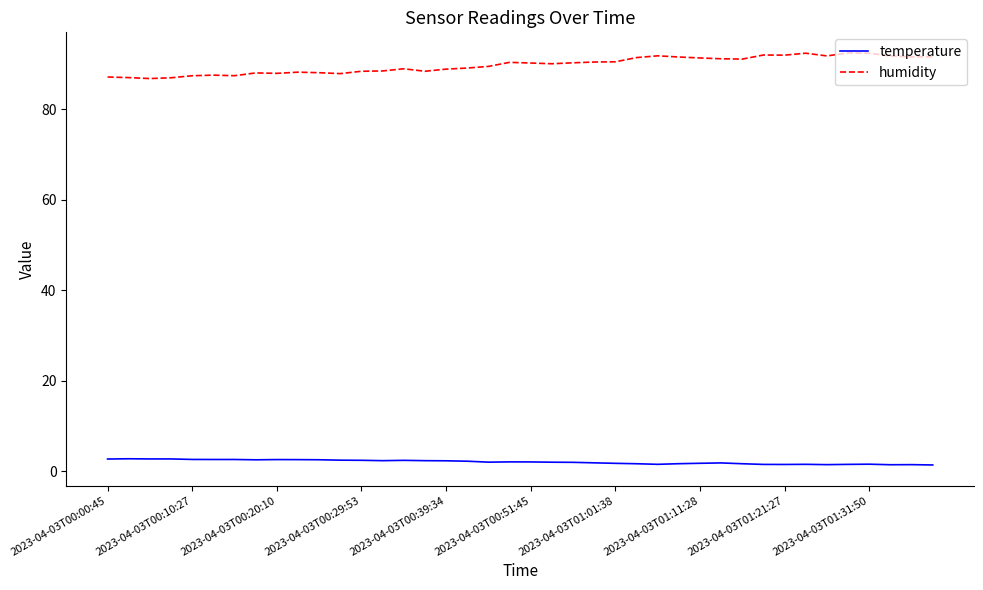

Rank the series by their maximum value, from highest to lowest.

humidity, temperature